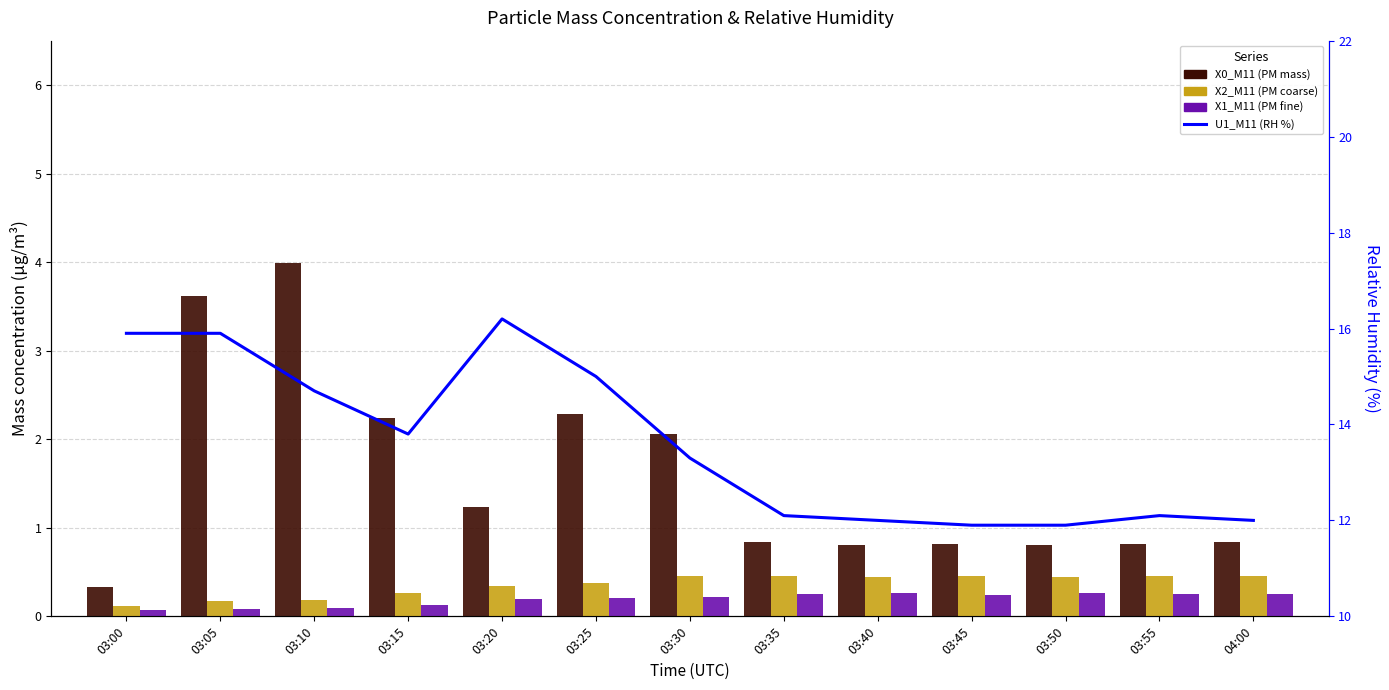

Is the value of X2_M11 (PM coarse) at 03:35 greater than the value of X0_M11 (PM mass) at 04:00?

No